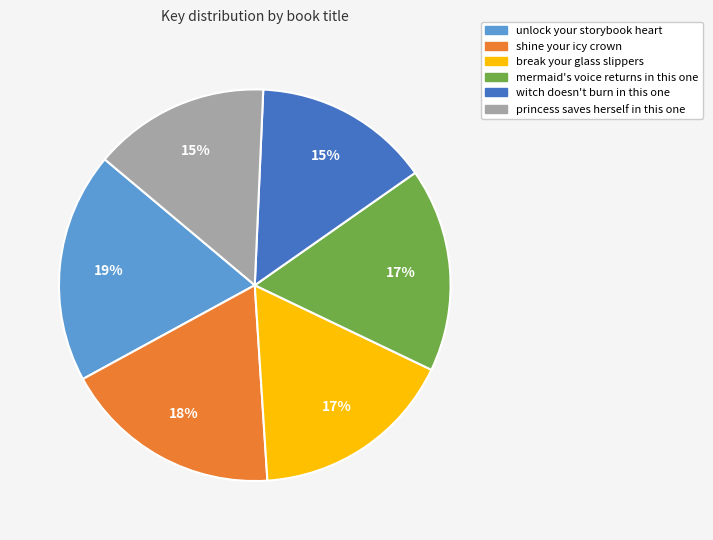

True or false: mermaid's voice returns in this one accounts for 10% of the total.

False